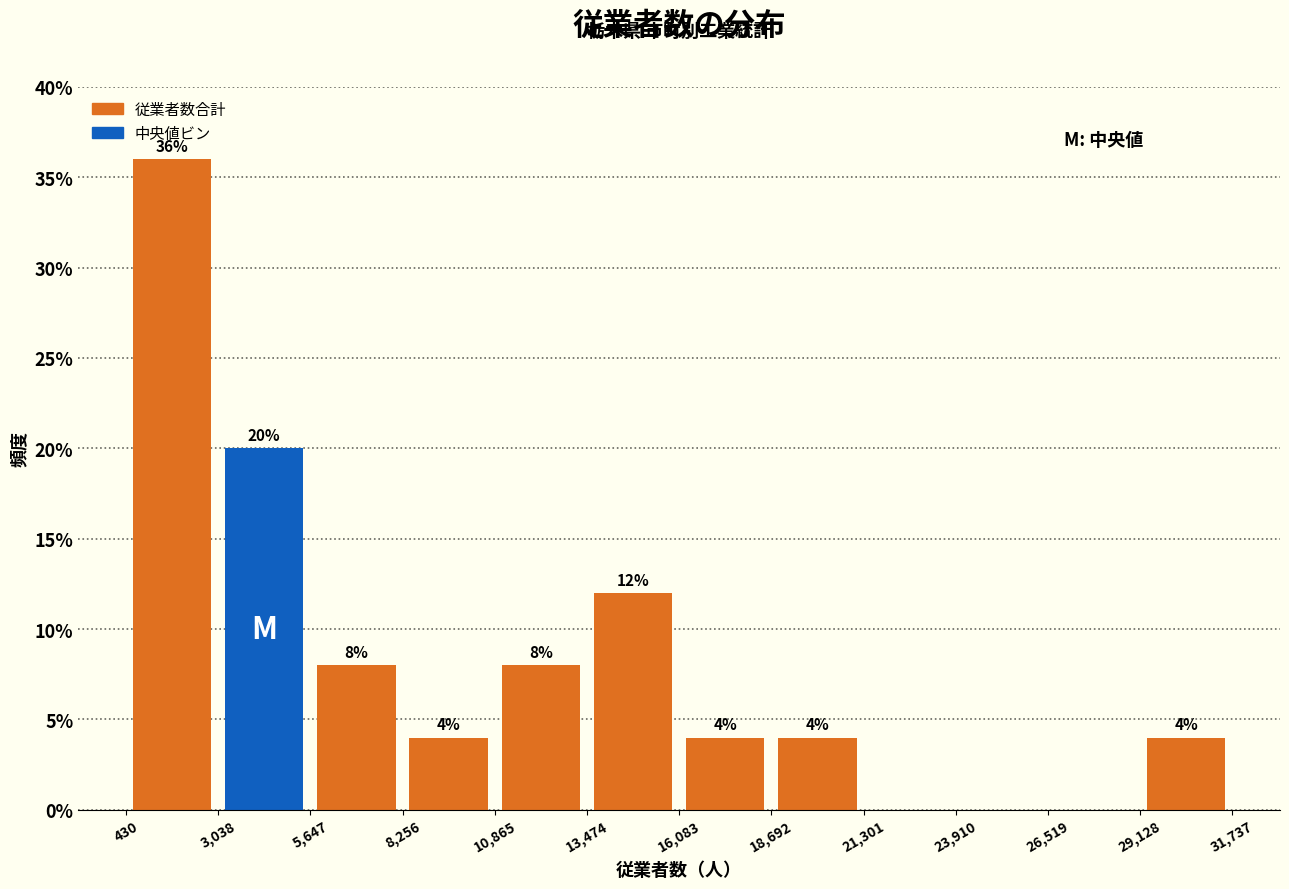

Which range on the x-axis has the tallest bar?

430 to 3,038